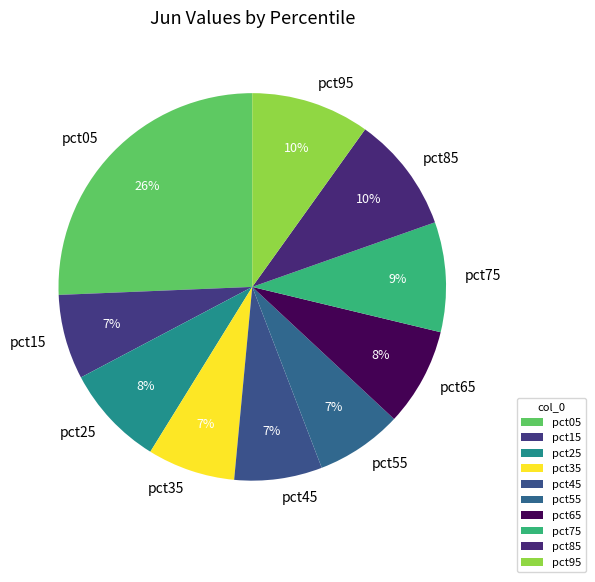

Combined, do pct55 and pct05 account for over 50%?

No